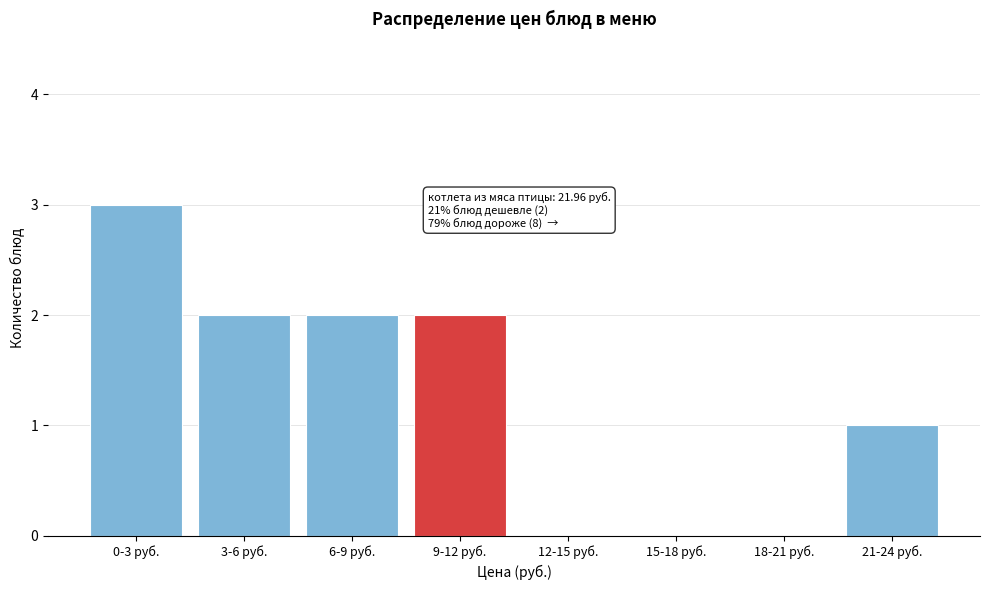

Reading left to right, what are all the values shown in this chart?

0-3 руб.=3	3-6 руб.=2	6-9 руб.=2	9-12 руб.=2	12-15 руб.=0	15-18 руб.=0	18-21 руб.=0	21-24 руб.=1